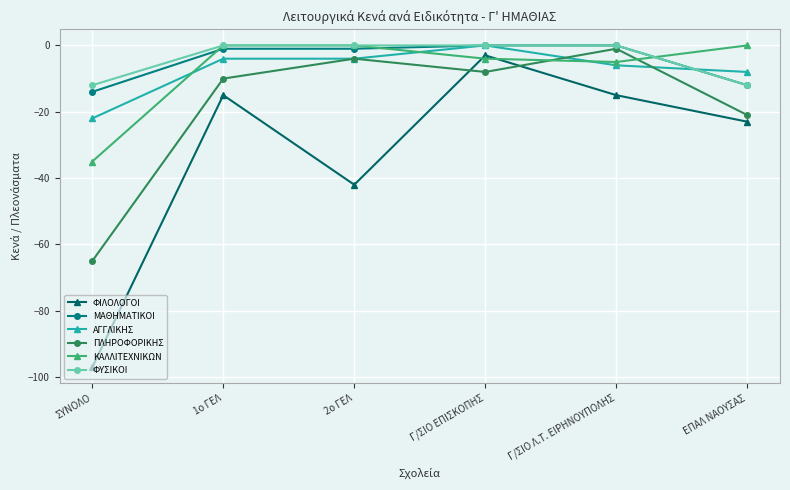

Is this an area chart (filled region under the line)?

No